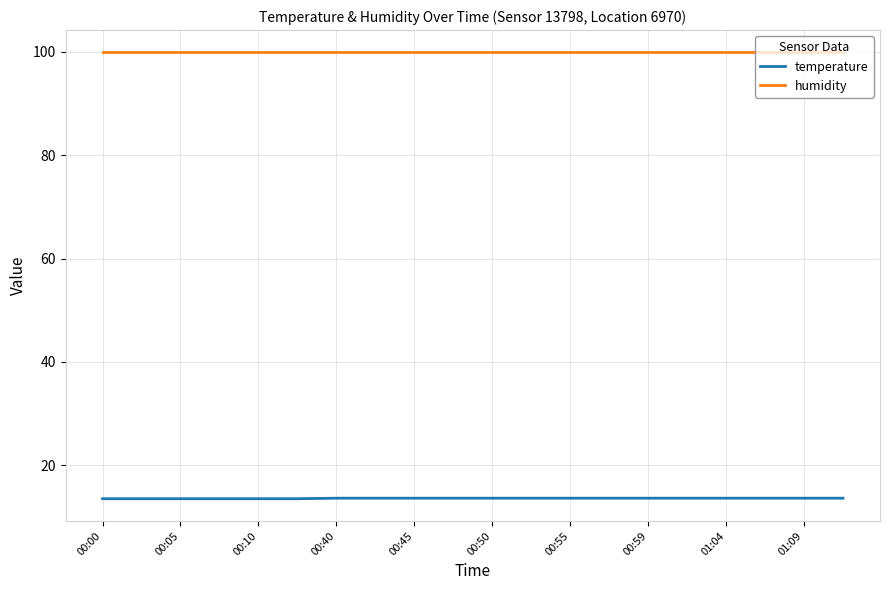

How many series are shown in this chart?

2